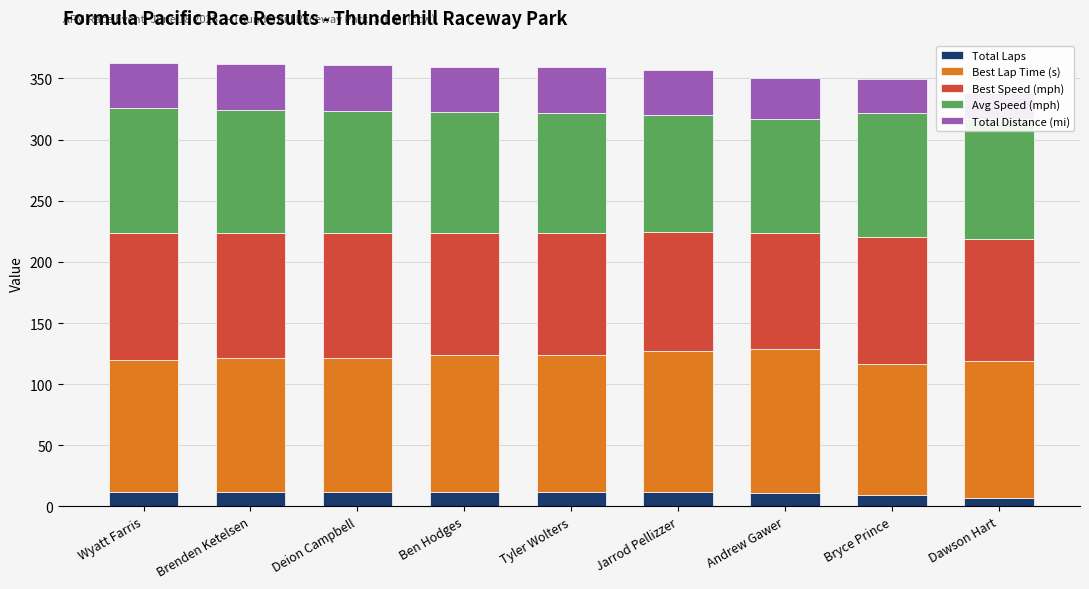

The value of Avg Speed (mph) at Deion Campbell is 148.0. True or false?

False